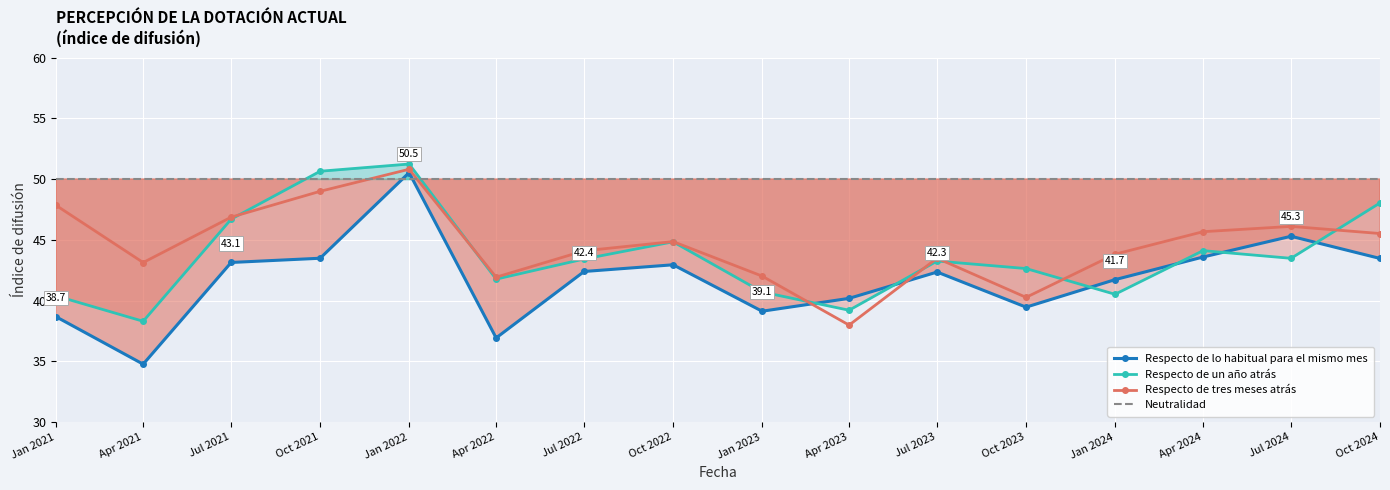

Rank the series by their maximum value, from lowest to highest.

Neutralidad, Respecto de lo habitual para el mismo mes, Respecto de tres meses atrás, Respecto de un año atrás